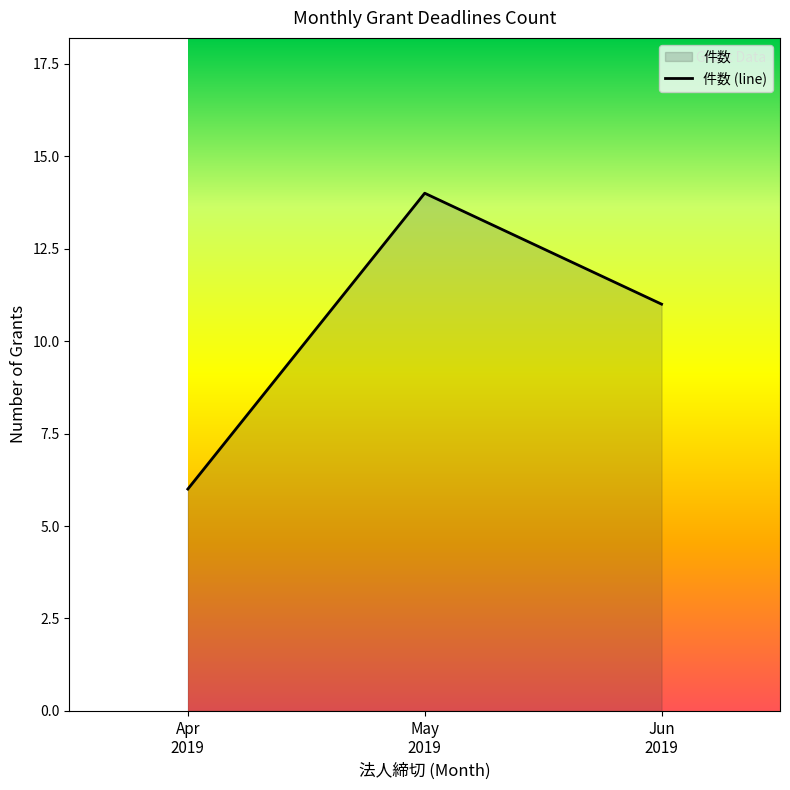

What is the smallest value displayed?

6